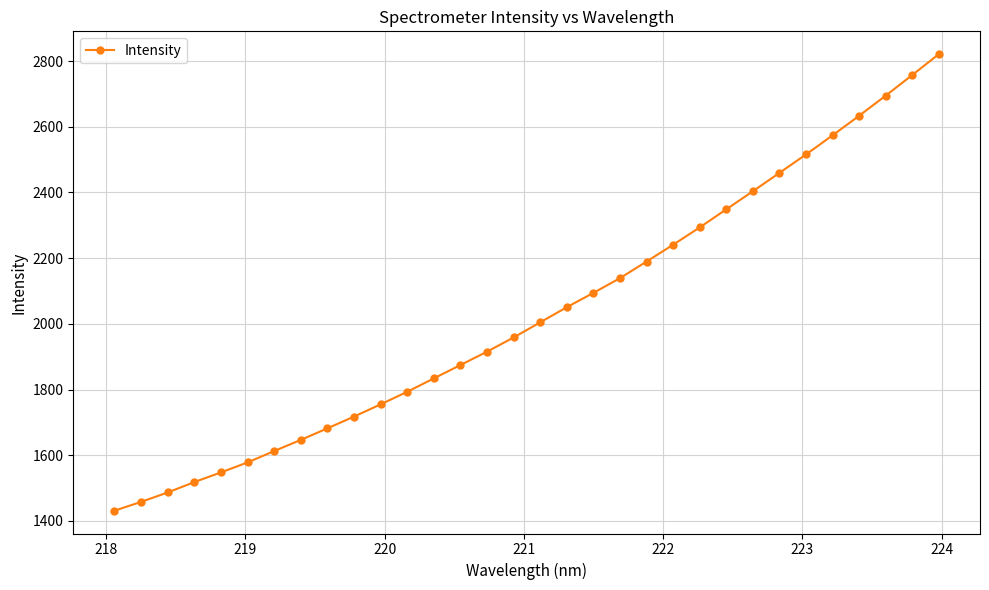

What is the value of the 31st point from the left?

2757.4